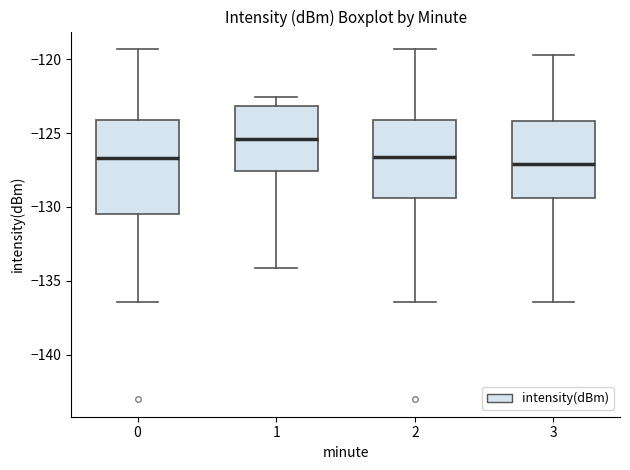

Which box is the tallest, from its lower edge to its upper edge?

0